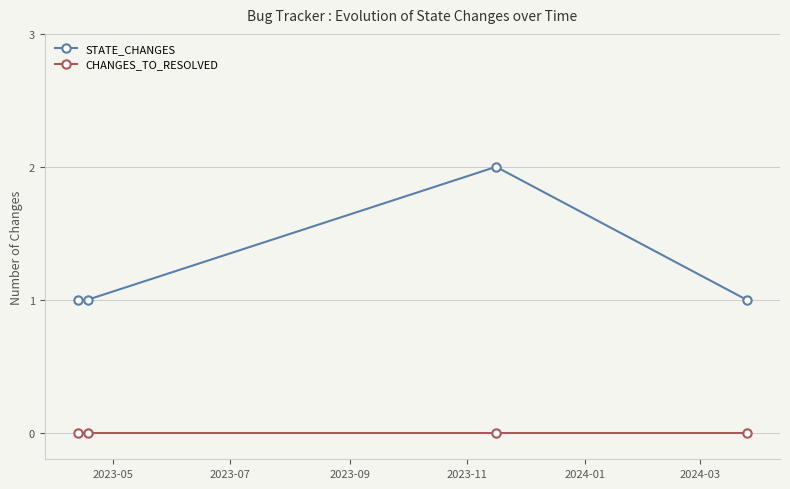

Reading right to left, extract all data points from this chart.

STATE_CHANGES: 1	2	1	1
CHANGES_TO_RESOLVED: 0	0	0	0